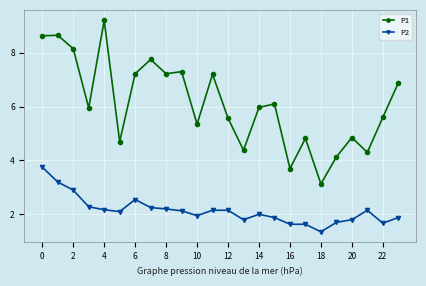

Which series has the widest spread of values?

P1